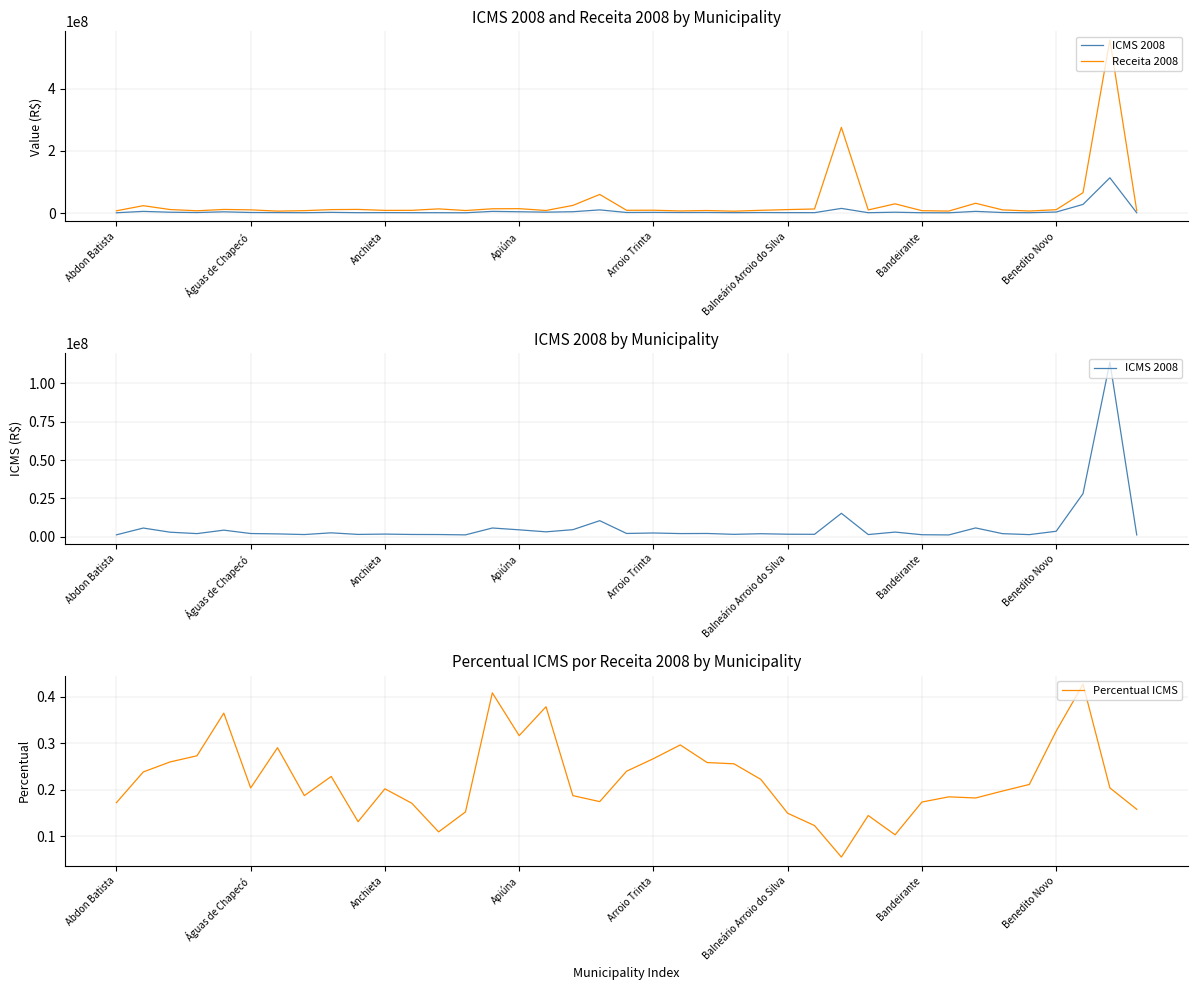

How many values in the Receita 2008 series exceed 10584243?

20